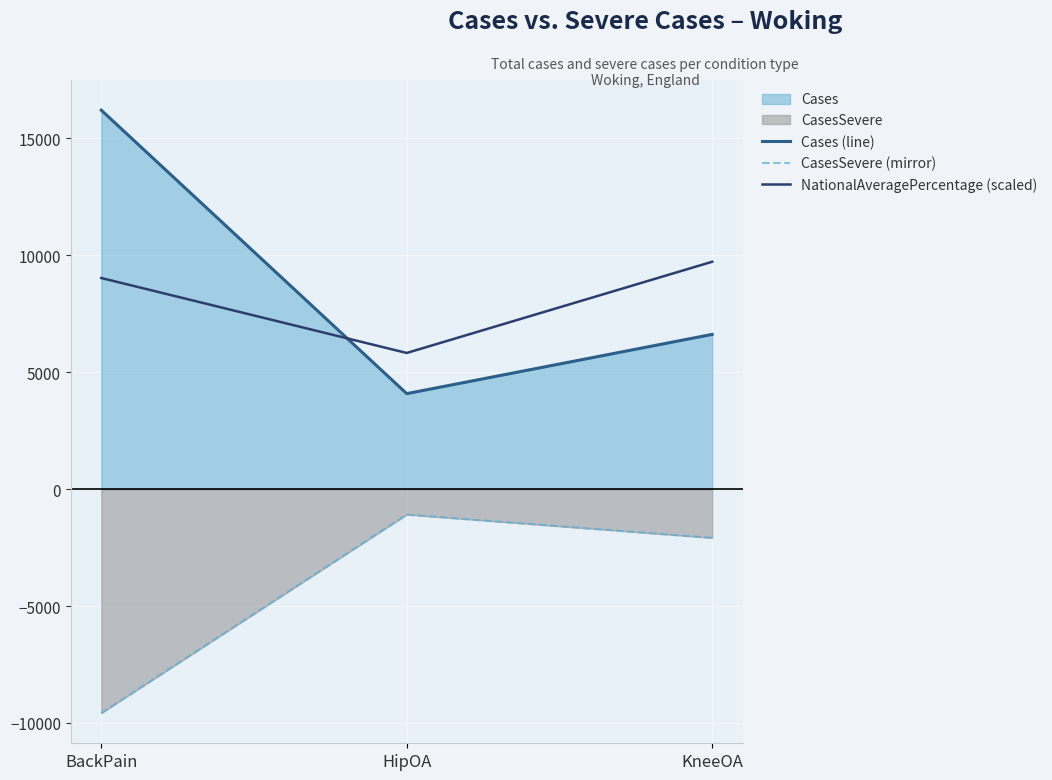

At which label does CasesSevere (mirror) reach its minimum?

BackPain